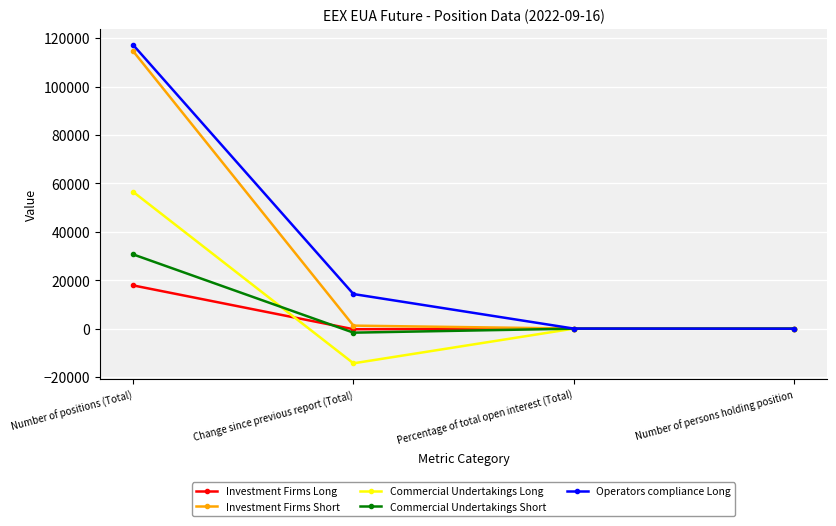

True or false: Investment Firms Long has a value of -216.0 at Change since previous report (Total).

True